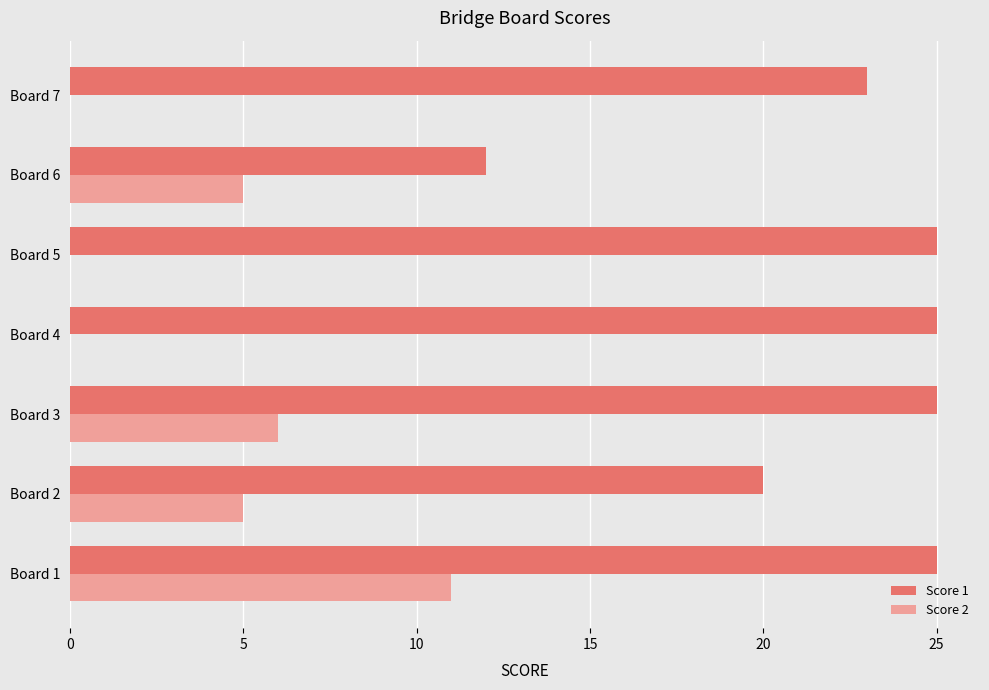

At which label is Score 1 closest to 18?

Board 2